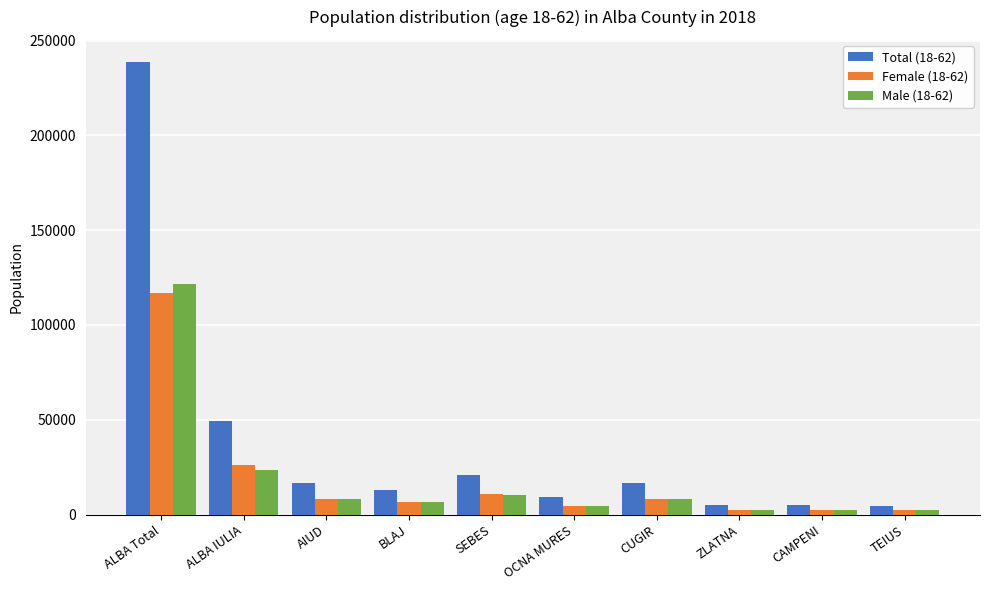

Which series has the largest range (max minus min)?

Total (18-62)